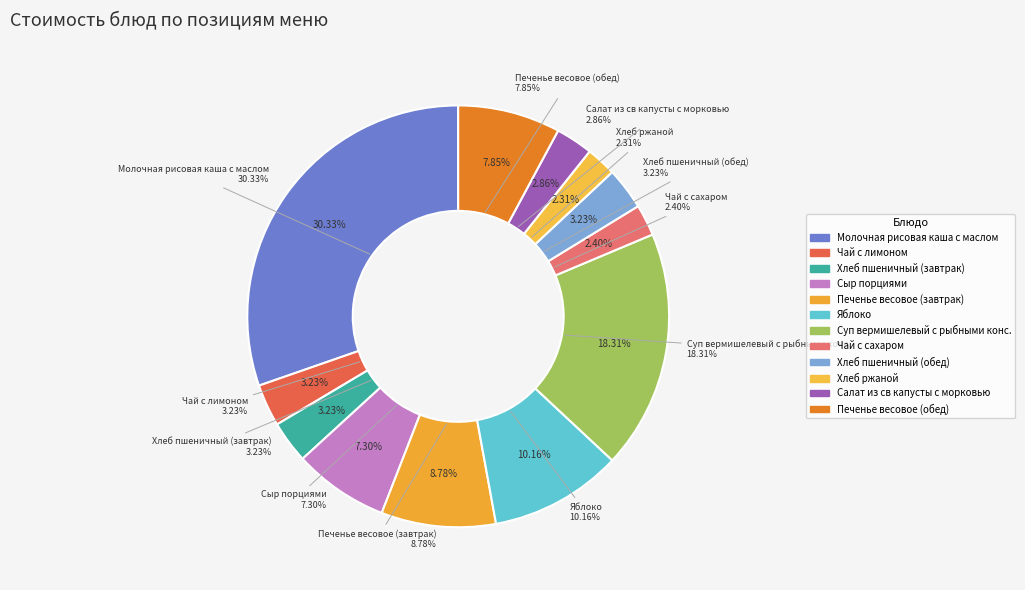

Approximately how many times larger is the value at Суп вермишелевый с рыбными конс. compared to Молочная рисовая каша с маслом?

0.6